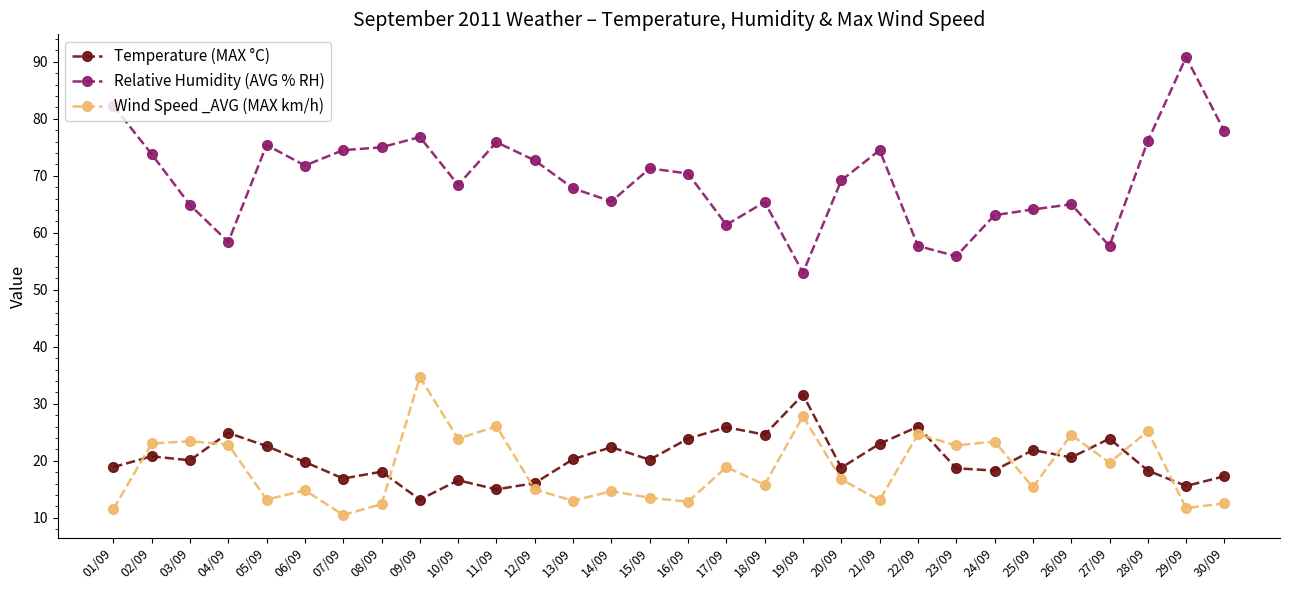

What is the approximate value of Wind Speed _AVG (MAX km/h) at 11/09?

26.1